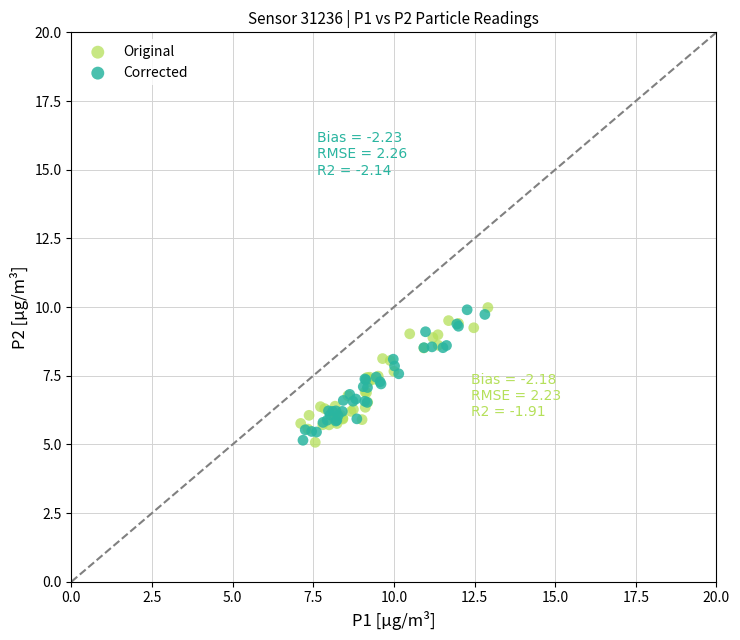

What are all the series names shown in the legend?

Original, Corrected